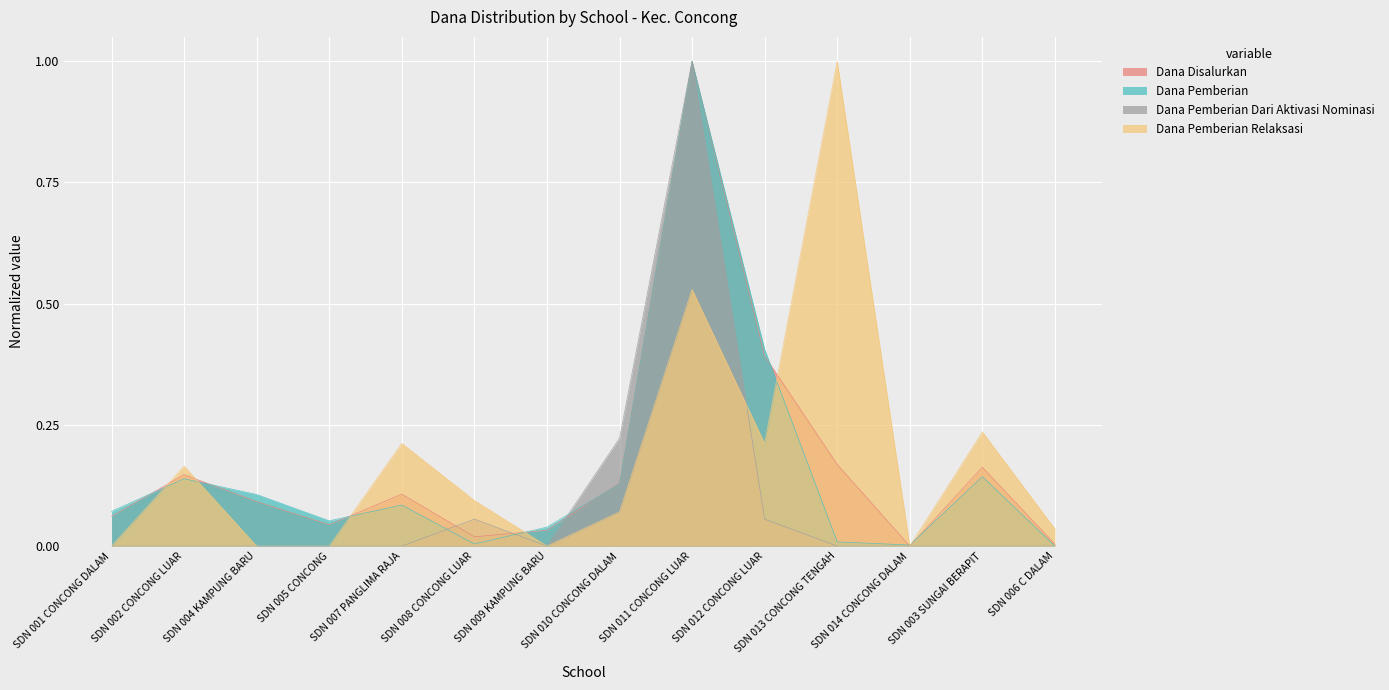

Reading left to right, what are all the values shown in this chart?

Dana Disalurkan: 0.1	0.1	0.1	0.0	0.1	0.0	0.0	0.1	1.0	0.4	0.2	0.0	0.2	0.0
Dana Pemberian: 0.1	0.1	0.1	0.1	0.1	0.0	0.0	0.1	1.0	0.4	0.0	0.0	0.1	0.0
Dana Pemberian Dari Aktivasi Nominasi: 0.0	0.0	0.0	0.0	0.0	0.1	0.0	0.2	1.0	0.1	0.0	0.0	0.0	0.0
Dana Pemberian Relaksasi: 0.0	0.2	0.0	0.0	0.2	0.1	0.0	0.1	0.5	0.2	1.0	0.0	0.2	0.0